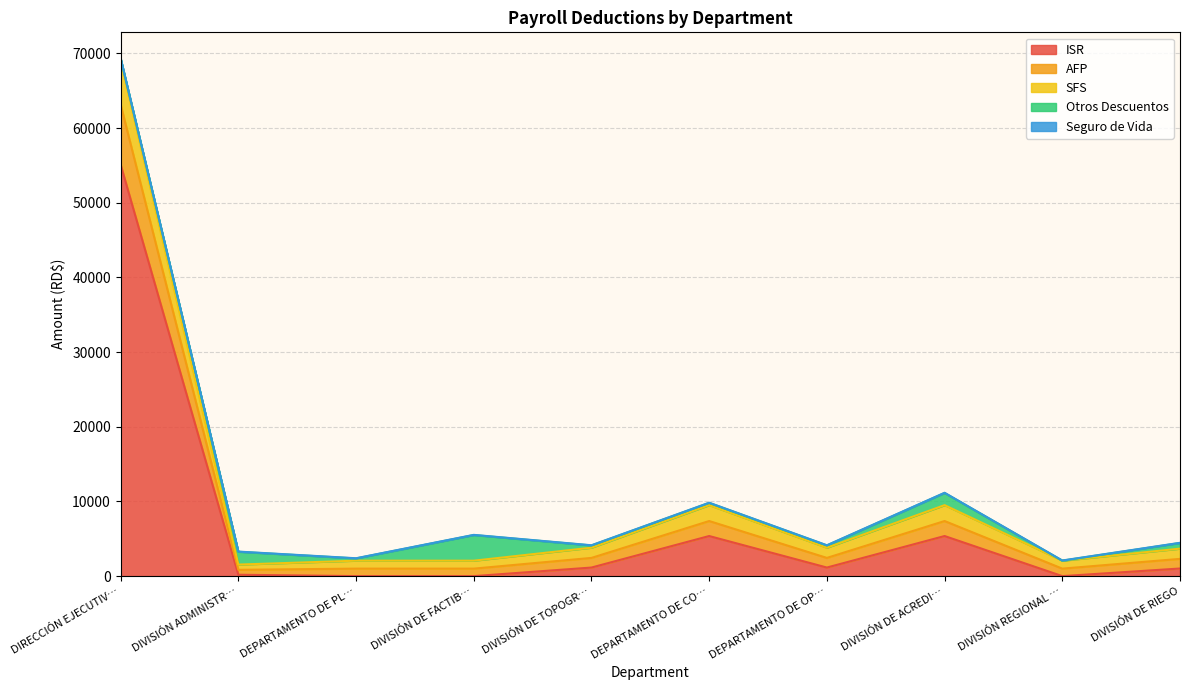

At which label does ISR reach its peak?

DIRECCIÓN EJECUTIV…